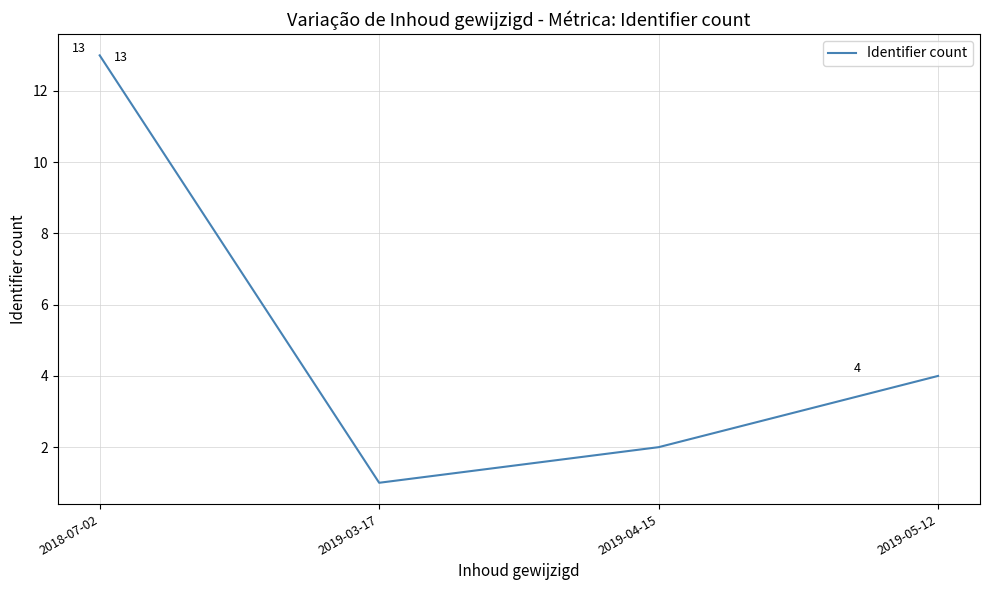

What is the greatest value displayed?

13